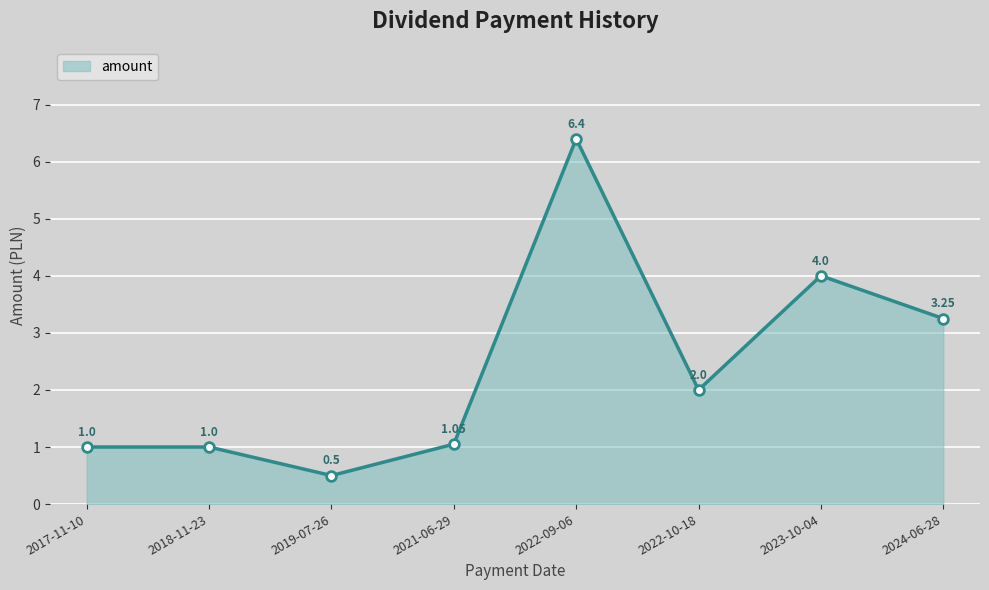

At which category does the chart reach its peak across all series?

2022-09-06